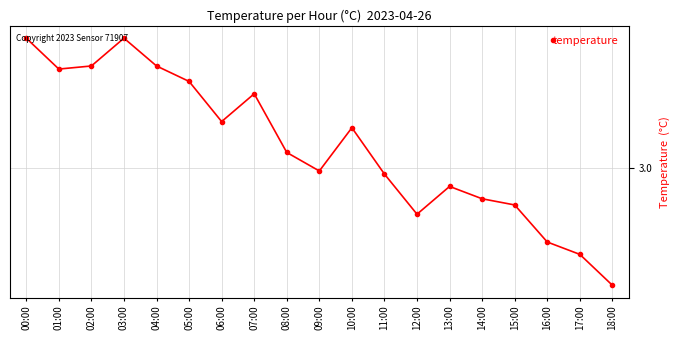

Reading left to right, extract all data points from this chart.

3.4	3.3	3.3	3.4	3.3	3.3	3.1	3.2	3.0	3.0	3.1	3.0	2.9	2.9	2.9	2.9	2.8	2.7	2.6